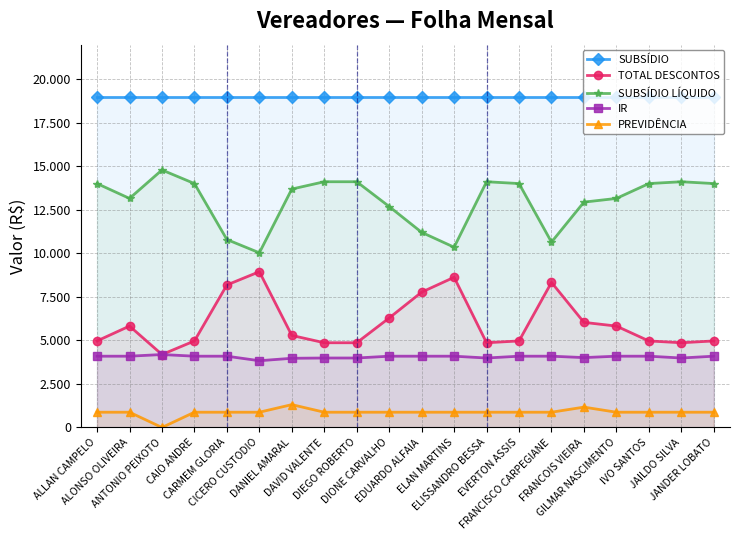

At which label is SUBSÍDIO LÍQUIDO closest to 12419?

DIONE CARVALHO